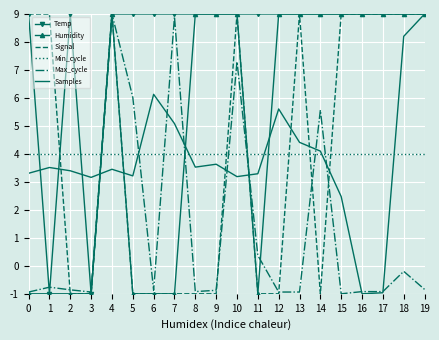

Is it true that Humidity equals 12.4 at 8?

False